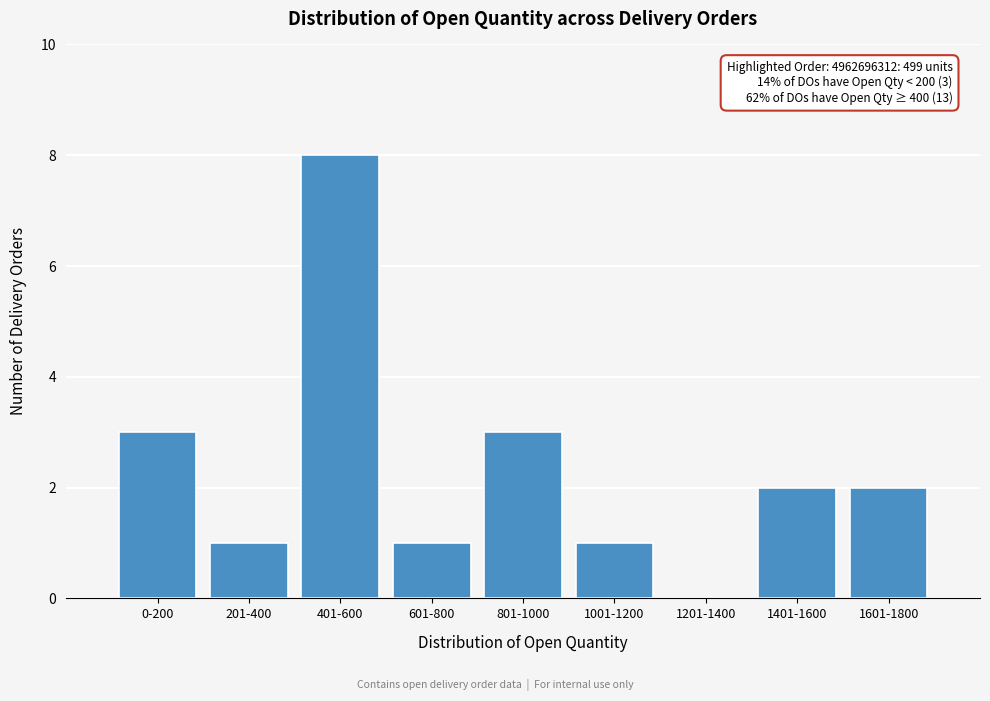

Reading left to right, extract all data points from this chart.

0-200=3	201-400=1	401-600=8	601-800=1	801-1000=3	1001-1200=1	1201-1400=0	1401-1600=2	1601-1800=2